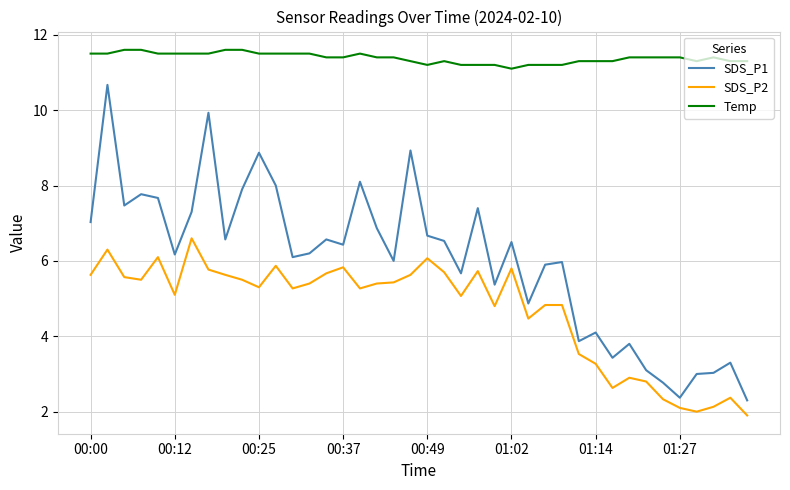

List the series in order of their overall mean, lowest first.

SDS_P2, SDS_P1, Temp